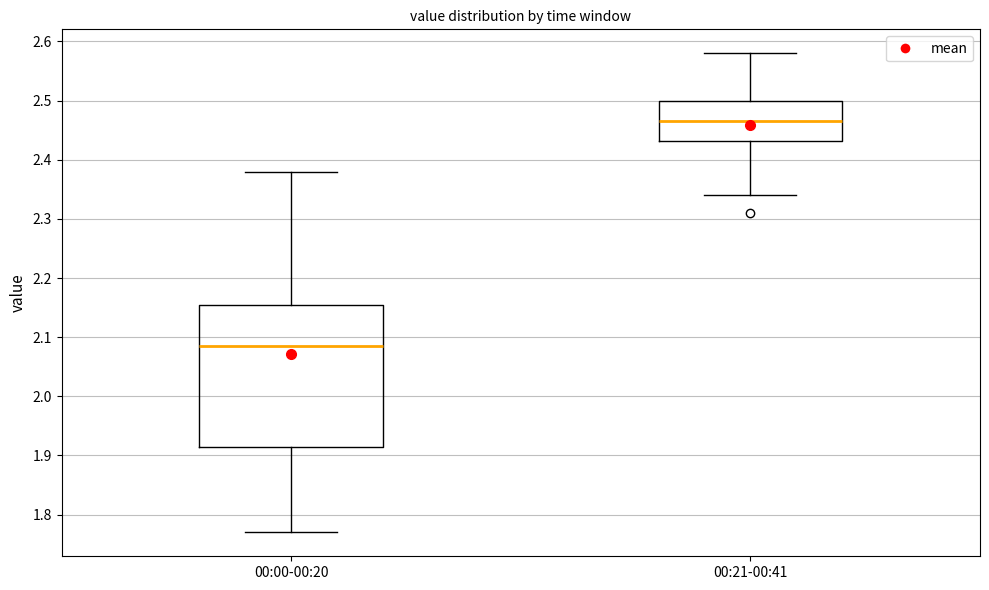

Which box is the tallest, from its lower edge to its upper edge?

00:00-00:20